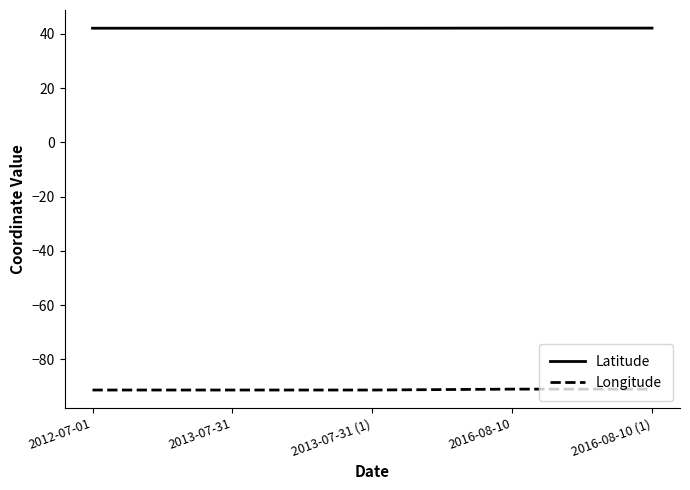

Which series has the largest total across all categories?

Latitude